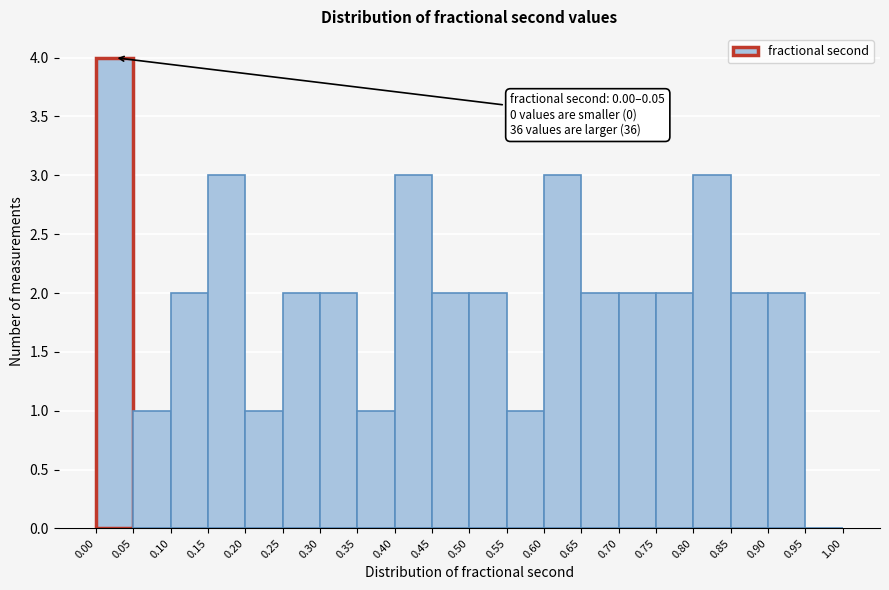

Which range on the x-axis has the tallest bar?

0.00 to 0.05